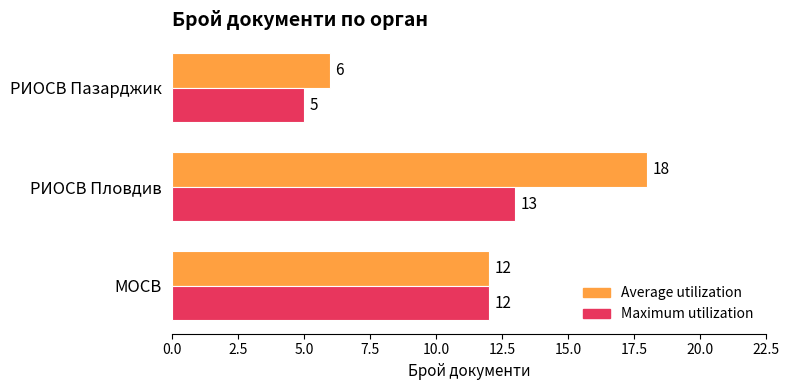

What is the average value of the Average utilization series?

12